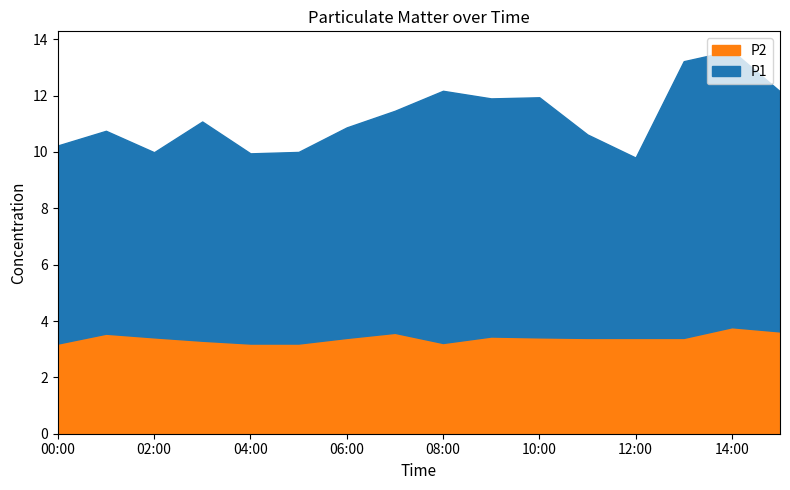

True or false: P2 and P1 intersect in this chart.

False